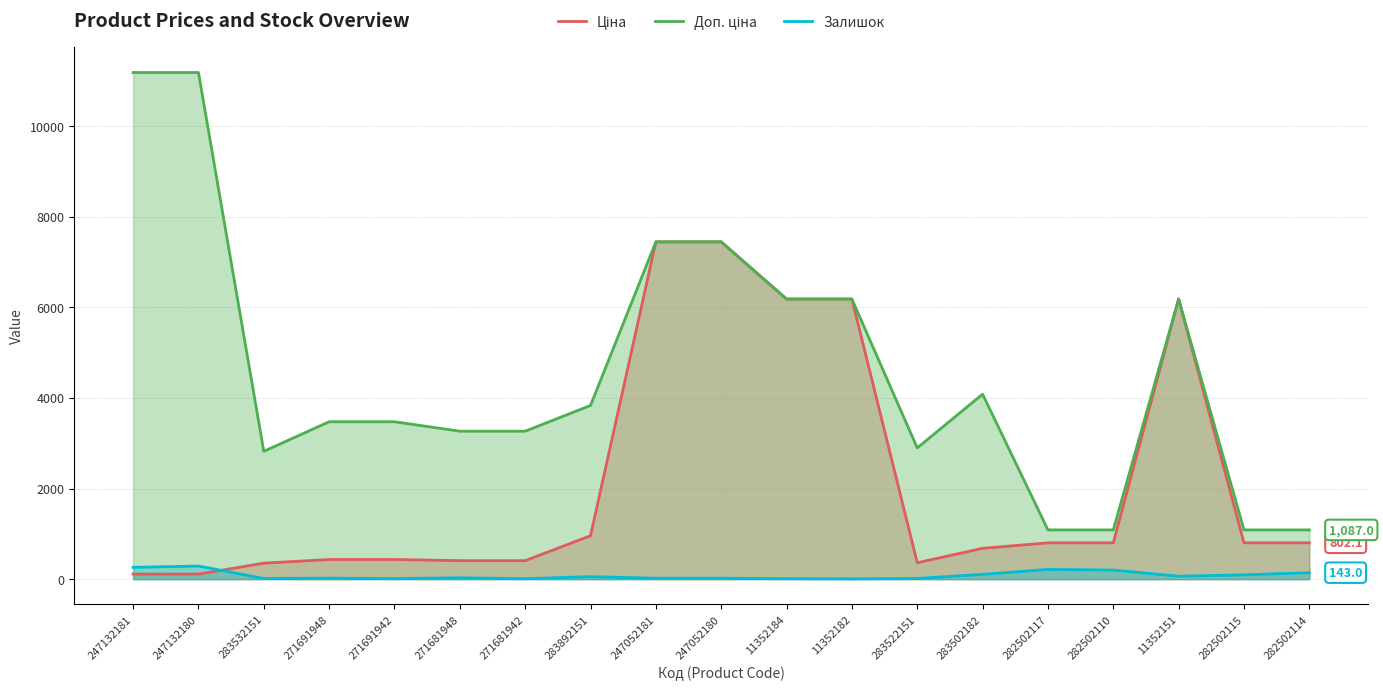

At which label does Залишок reach its minimum?

11352182